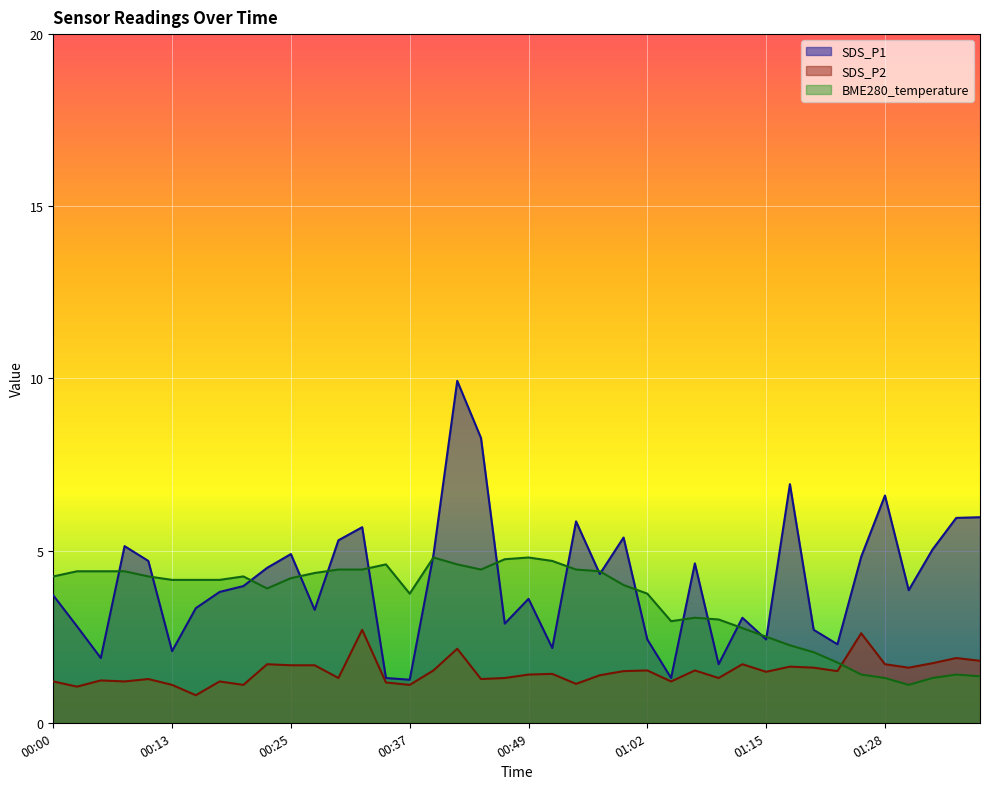

What is the maximum value for SDS_P1?

9.9